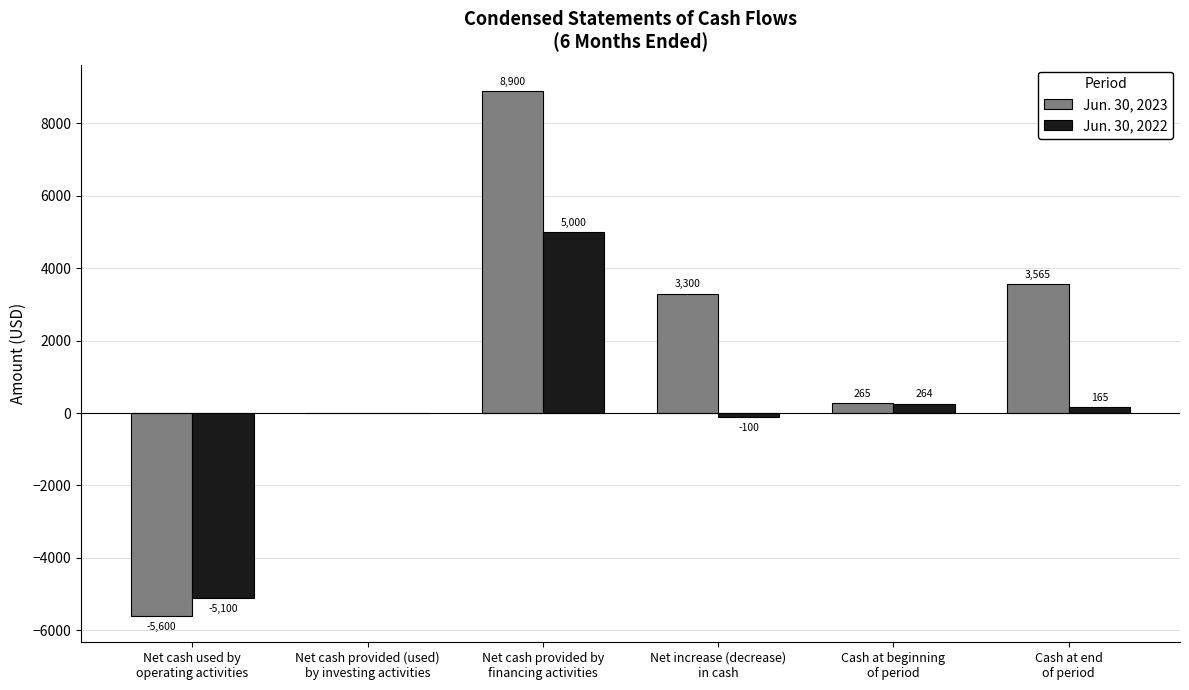

What is the sum of all Jun. 30, 2023 values?

10430